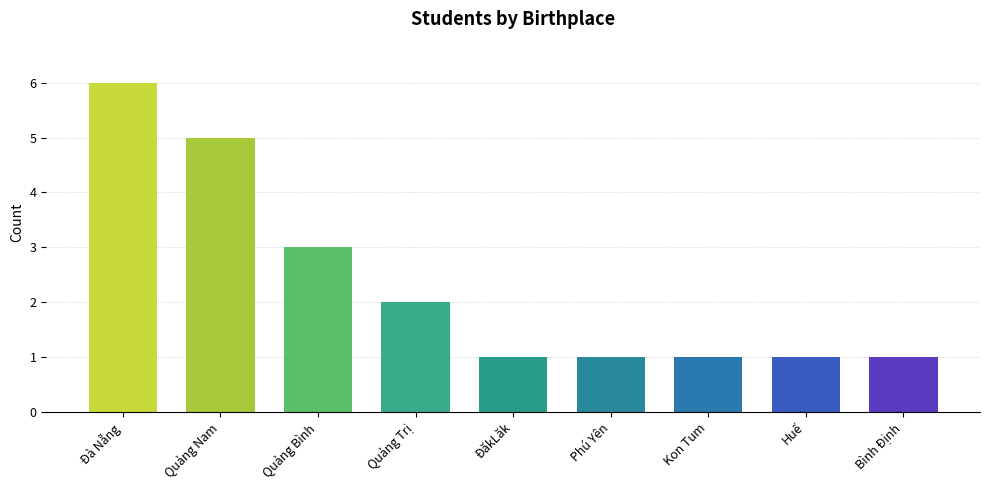

What is the sum of the values at Huế and Đà Nẵng?

7